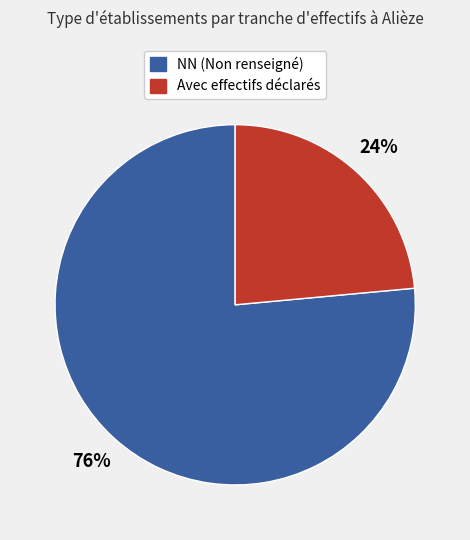

To the nearest percent, what is the average slice percentage?

50%